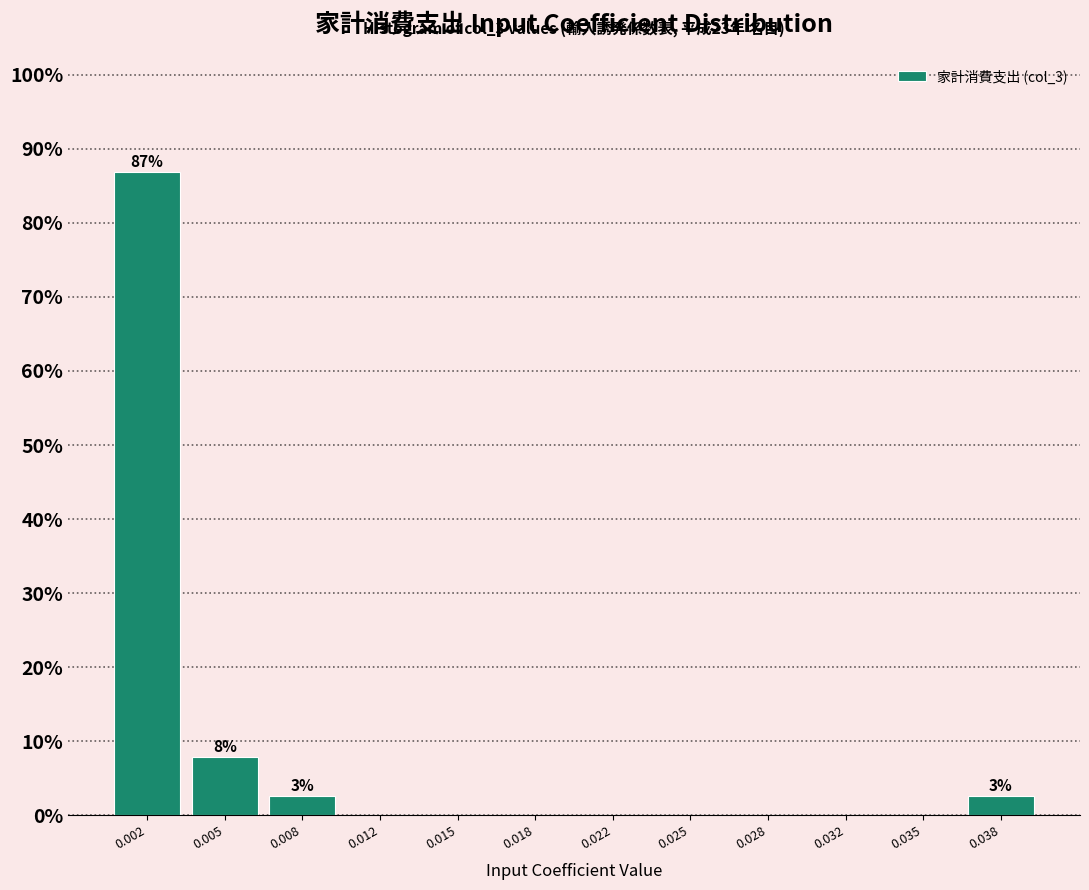

Reading left to right, list all the values displayed in this chart.

0.002=86.8	0.005=7.9	0.008=2.6	0.012=0.0	0.015=0.0	0.018=0.0	0.022=0.0	0.025=0.0	0.028=0.0	0.032=0.0	0.035=0.0	0.038=2.6